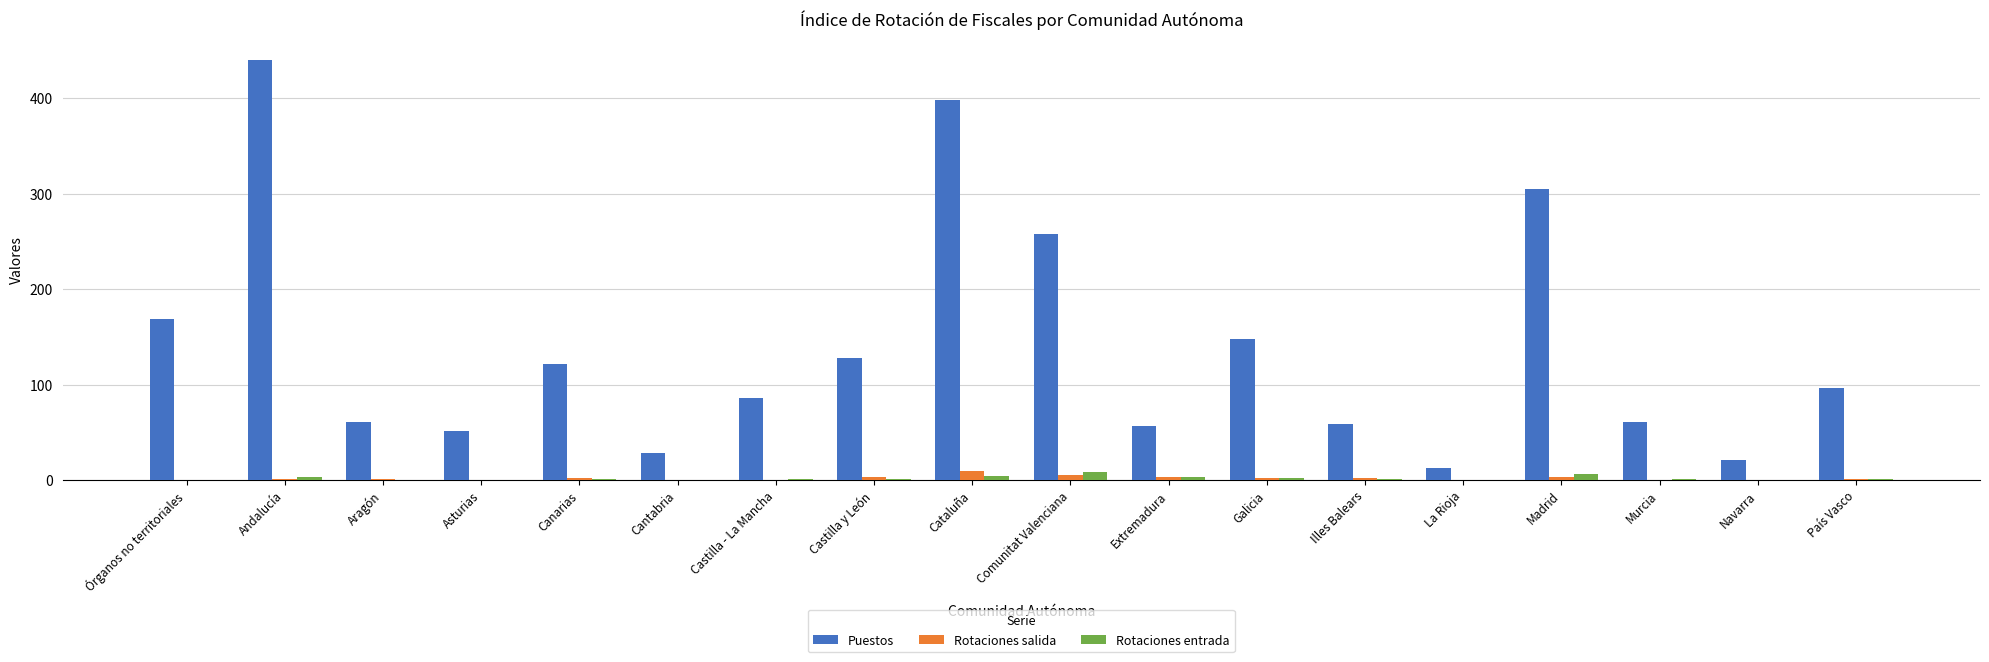

At which category is the sum across all series the highest?

Andalucía